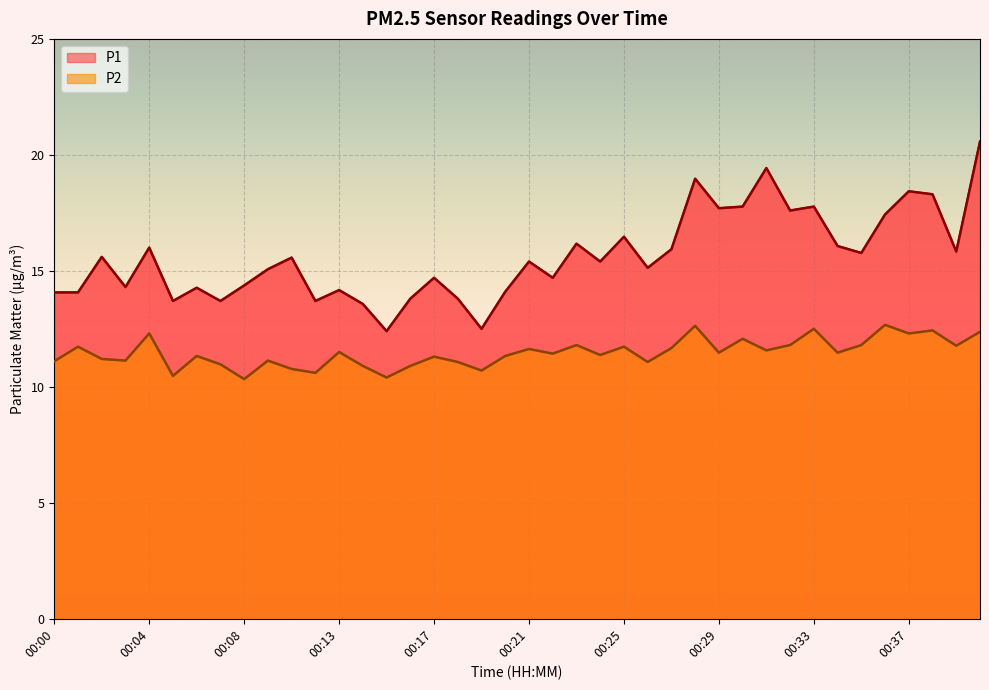

Between 00:28 and 00:01, which is larger?

00:28